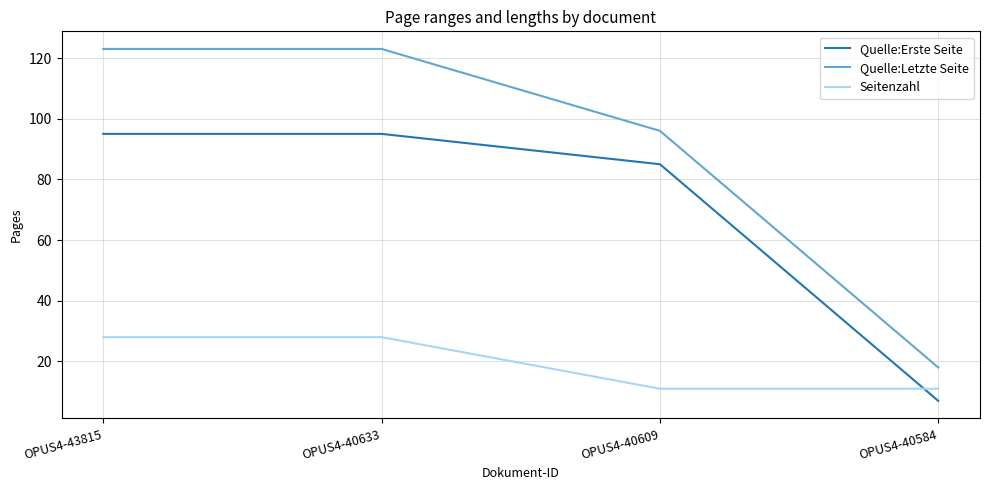

How many Quelle:Erste Seite values are between 85 and 95?

3